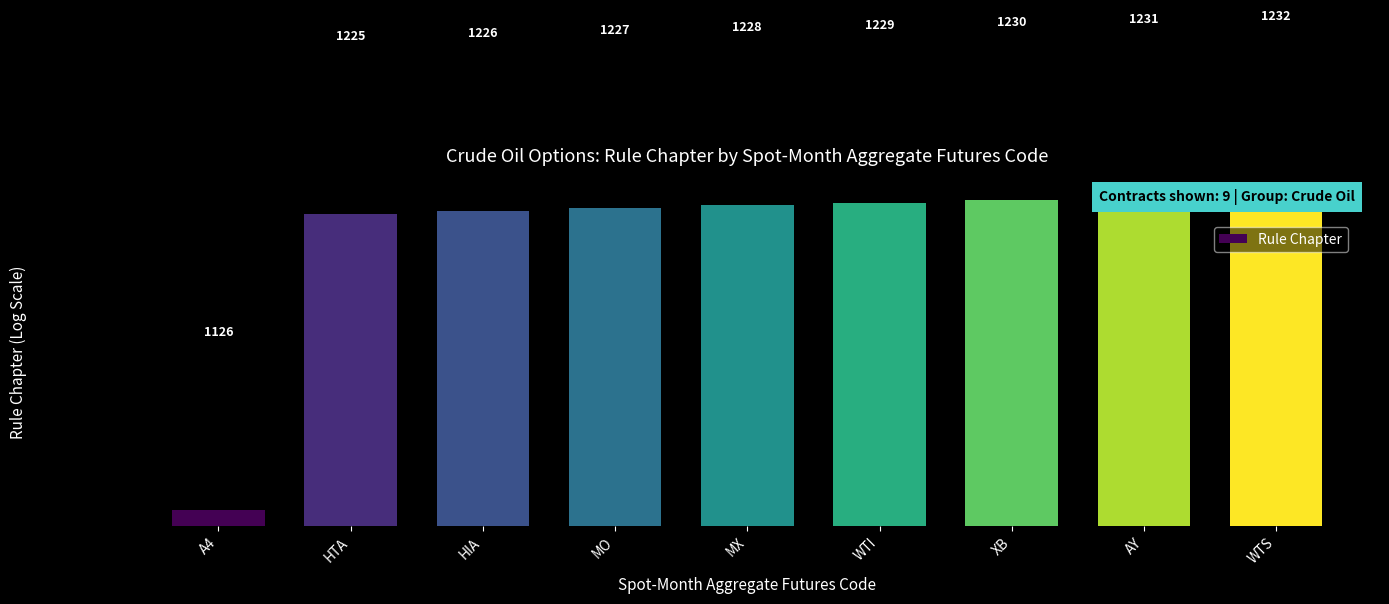

How many bars are there in total?

9